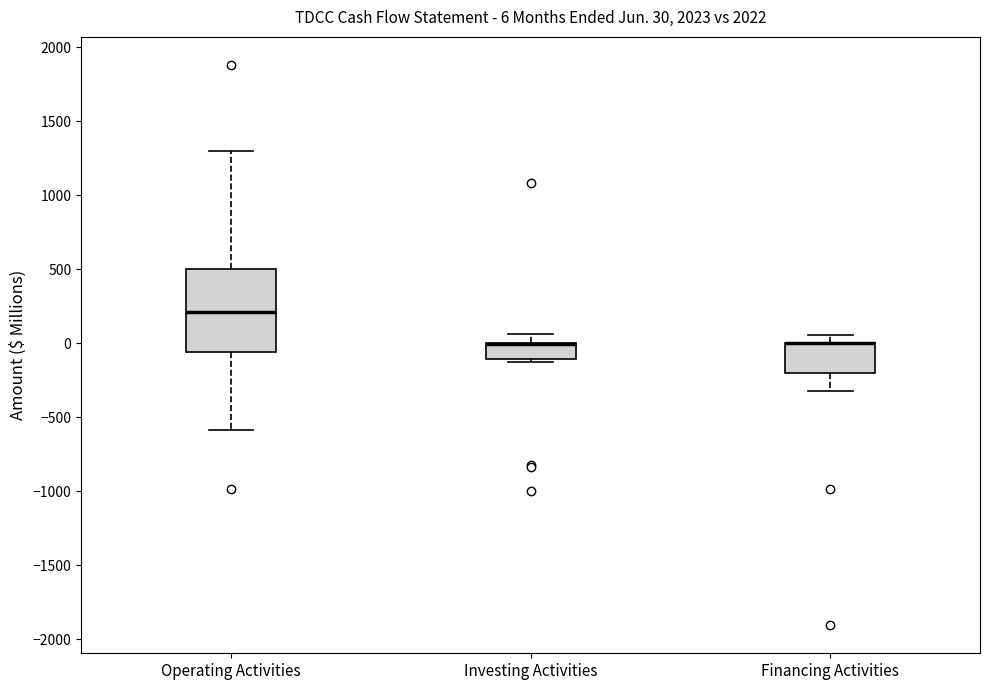

Comparing the boxes themselves (not the whiskers), which one is the tallest?

Operating Activities